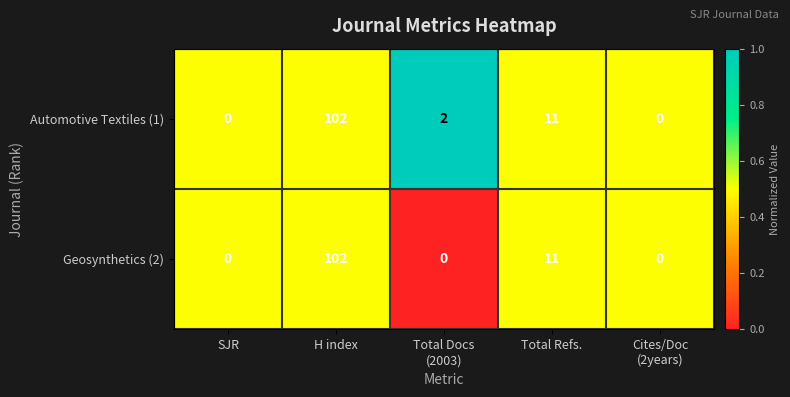

What is the difference between the maximum and minimum values in the Geosynthetics (2) series?

102